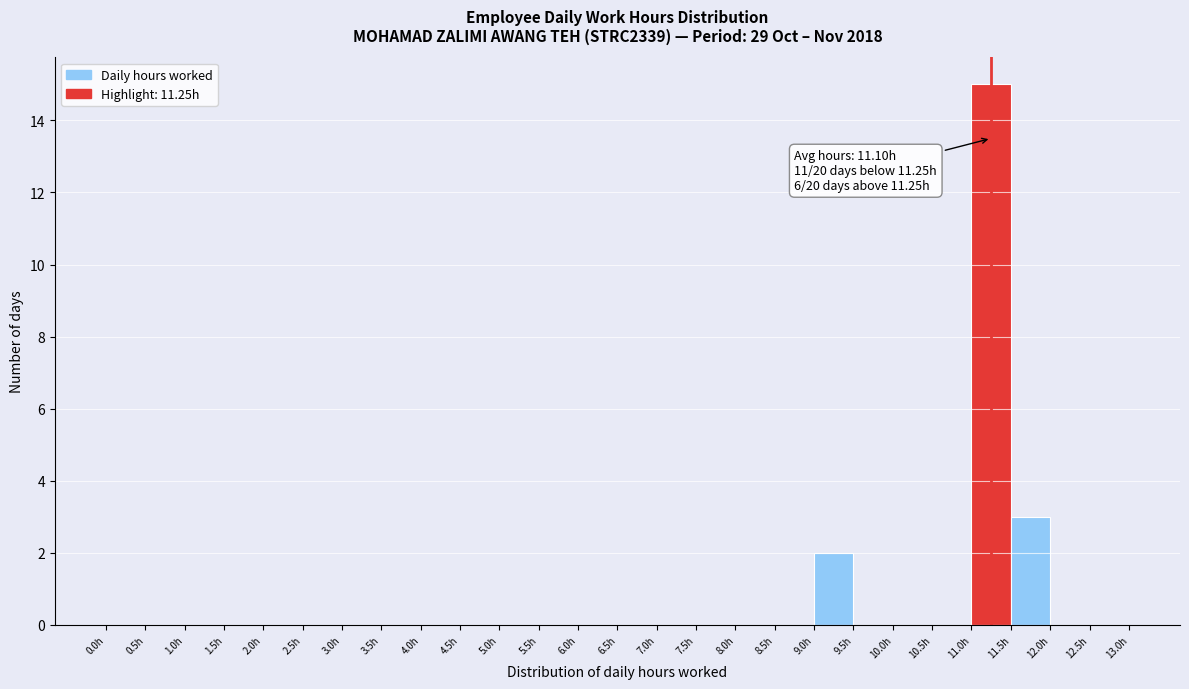

Which range on the x-axis has the tallest bar?

11.0 to 11.5